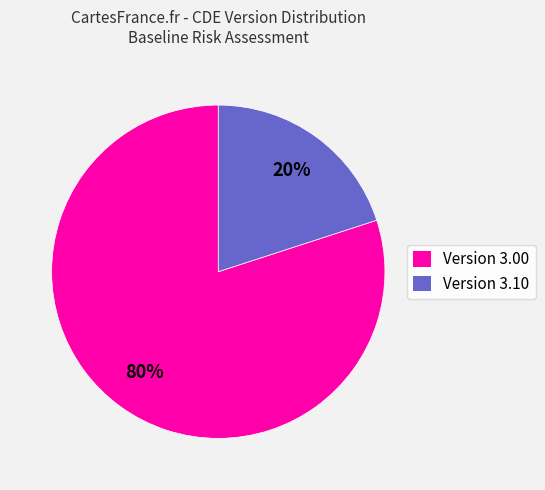

Rank the categories by value from highest to lowest.

Version 3.00, Version 3.10